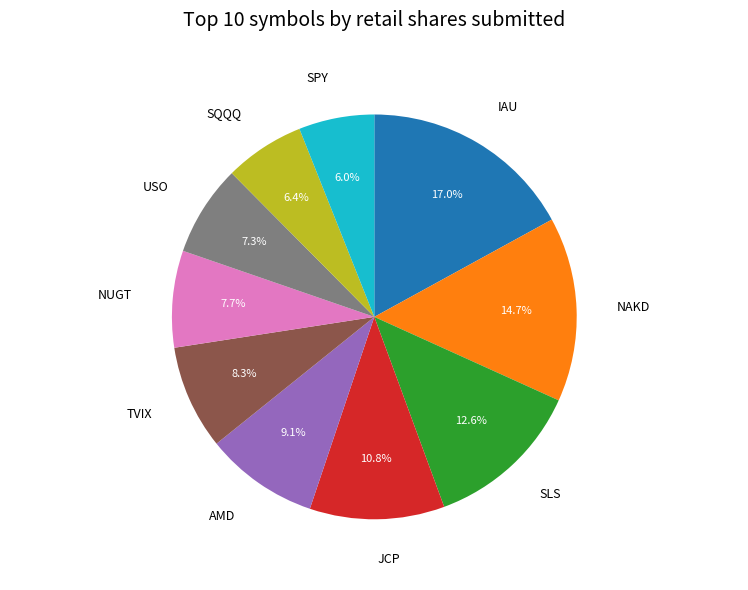

Is there a majority slice in this chart?

No